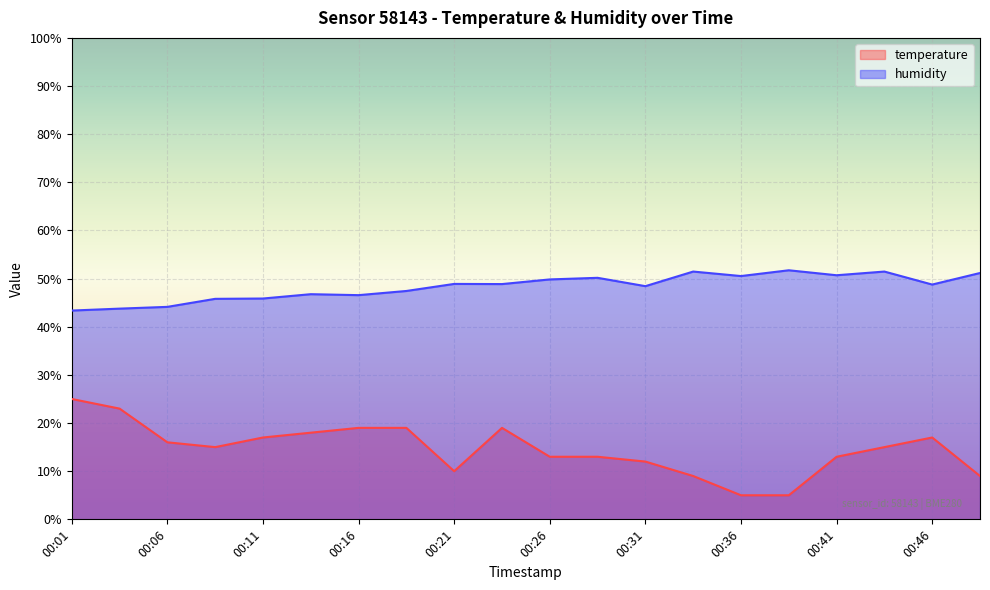

Rank the series at 00:01 from lowest to highest value.

temperature, humidity